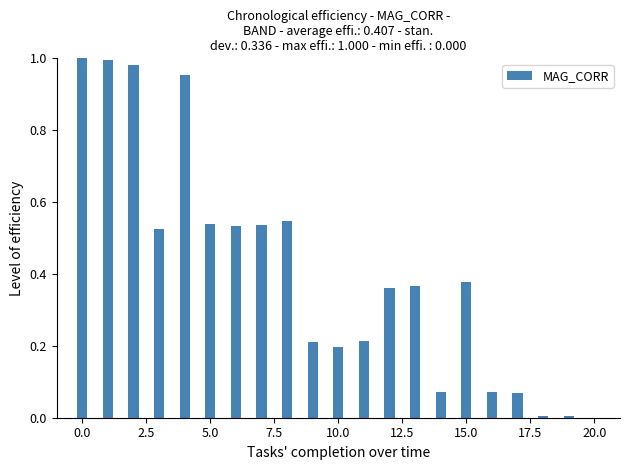

What is the sum of all values?

8.6